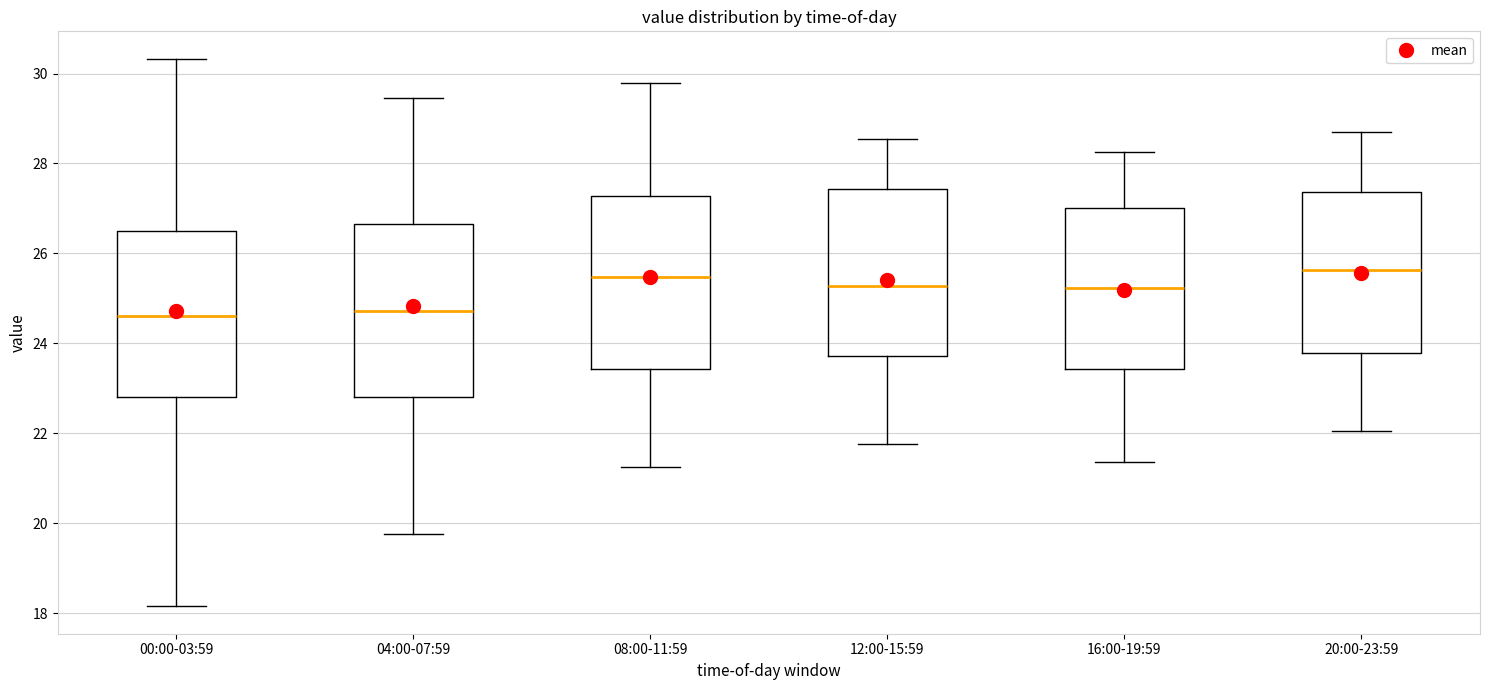

Reading left to right, read every box against the y-axis: the position of its median line, the range the box covers, and the ends of its whiskers. The values are not printed on the chart, so give them approximately, as read against the axis.

00:00-03:59: median 24.6, box 22.8 to 26.6, whiskers 18.2 to 30.4
04:00-07:59: median 24.8, box 22.8 to 26.6, whiskers 19.8 to 29.4
08:00-11:59: median 25.4, box 23.4 to 27.2, whiskers 21.2 to 29.8
12:00-15:59: median 25.2, box 23.8 to 27.4, whiskers 21.8 to 28.6
16:00-19:59: median 25.2, box 23.4 to 27.0, whiskers 21.4 to 28.2
20:00-23:59: median 25.6, box 23.8 to 27.4, whiskers 22.0 to 28.8